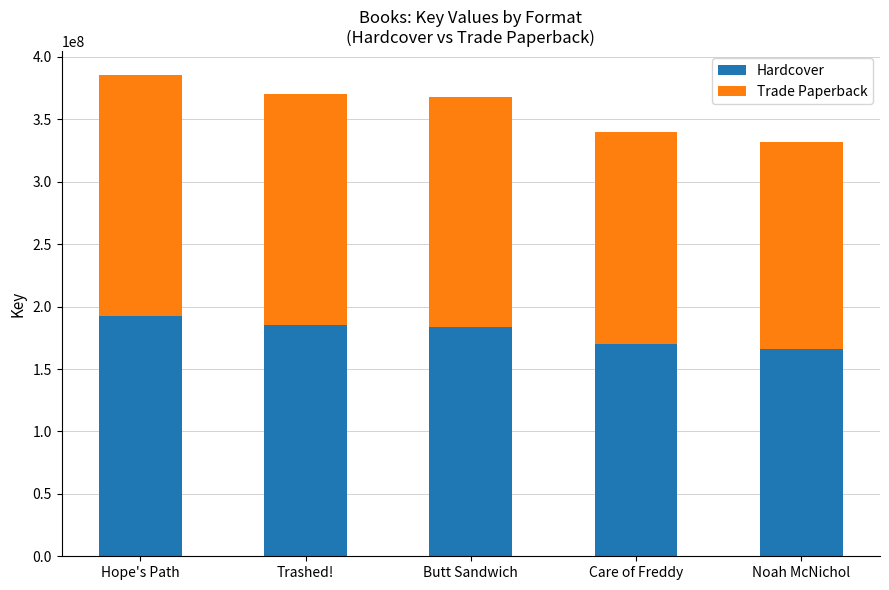

What is the difference between the maximum and minimum values in the Hardcover series?

26567896